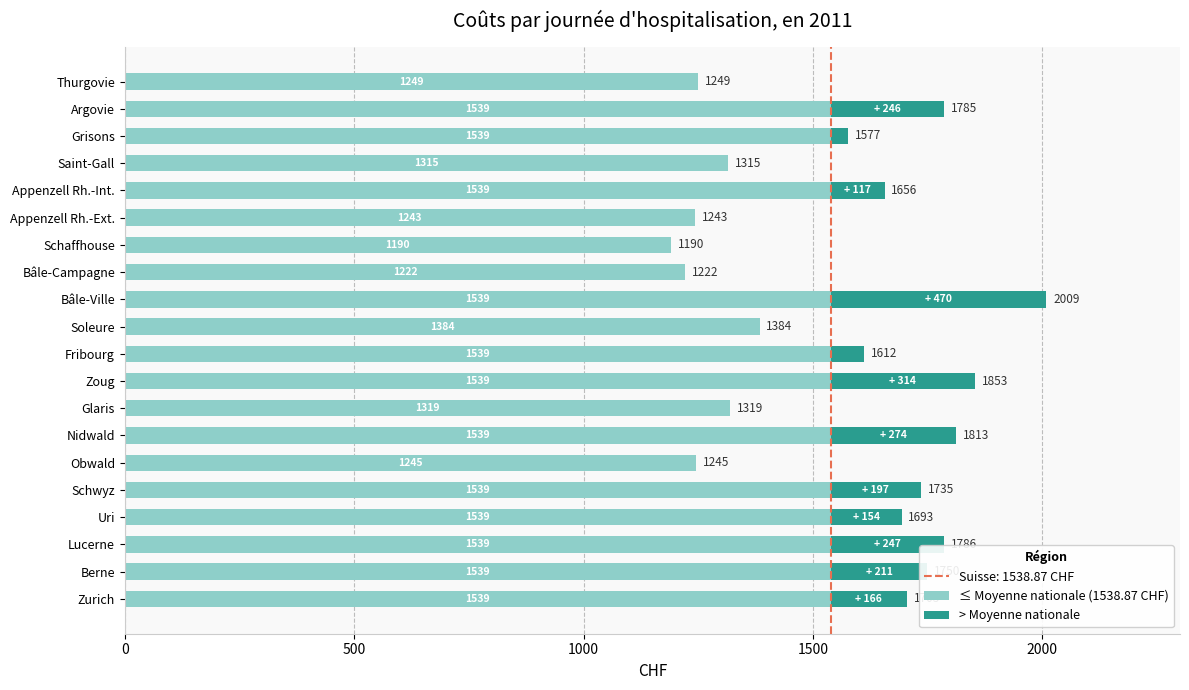

Read the ≤ Moyenne nationale (1538.87 CHF) value at Grisons.

1538.9